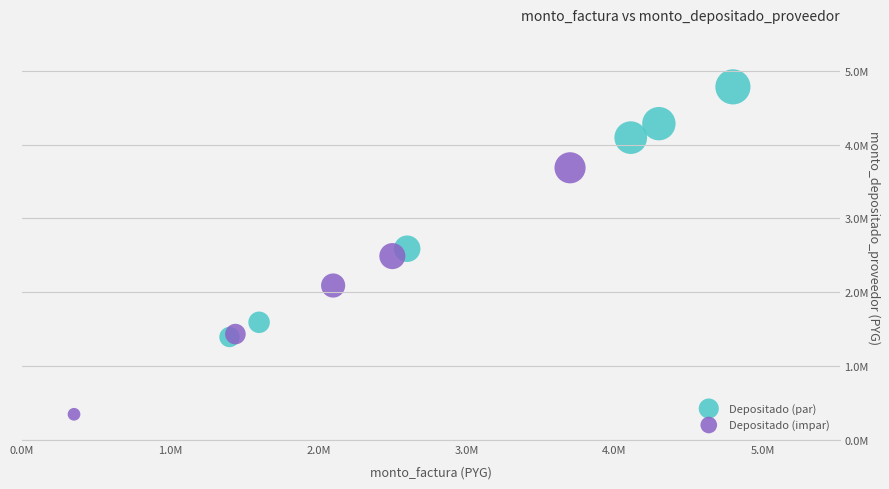

What are all the series names shown in the legend?

Depositado (par), Depositado (impar)